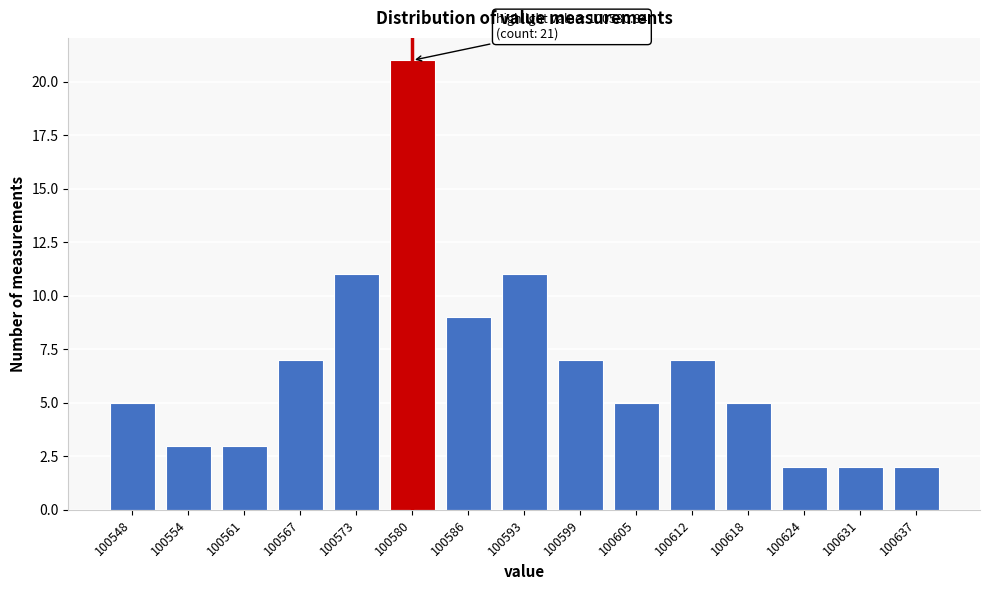

Reading left to right, extract all data points from this chart.

5	3	3	7	11	21	9	11	7	5	7	5	2	2	2